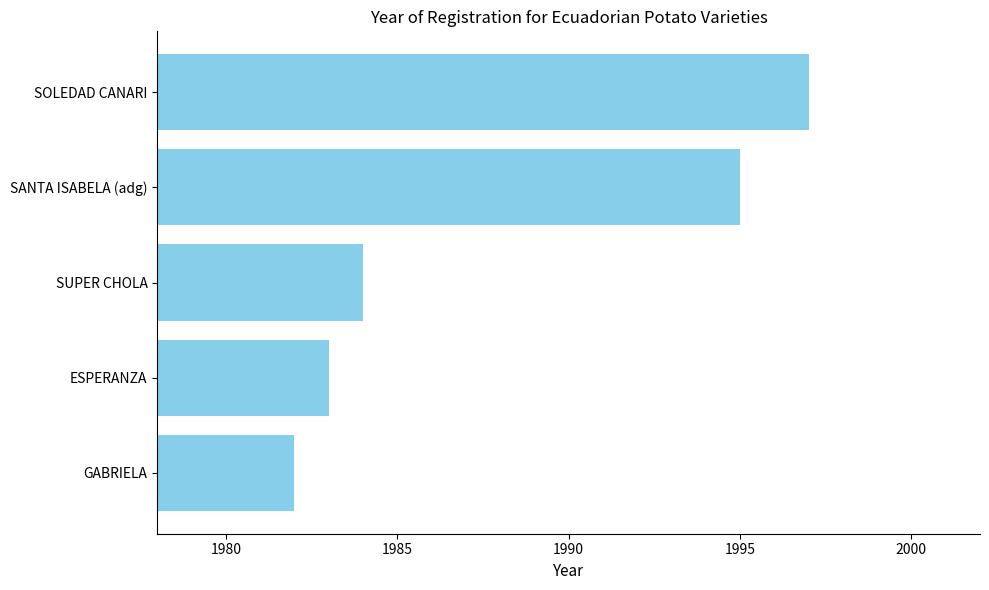

True or false: the data shows 1983 at ESPERANZA.

True